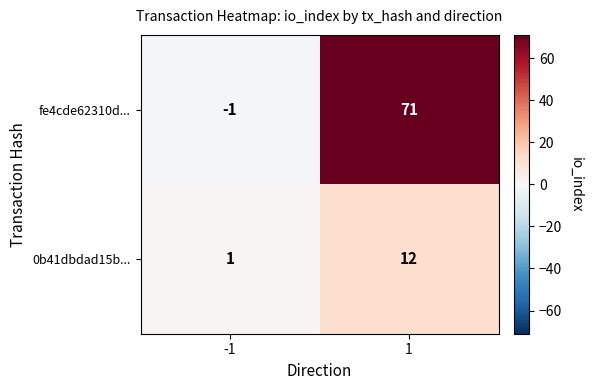

What is the greatest value displayed?

71